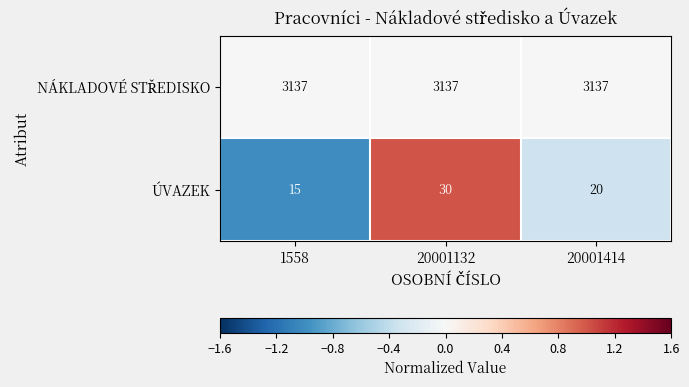

What is the approximate value of ÚVAZEK at 20001414?

20